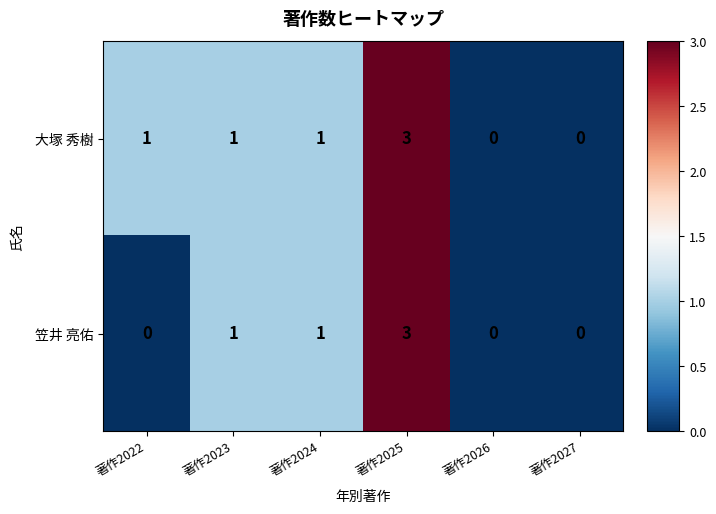

At which category does the chart reach its peak across all series?

著作2025